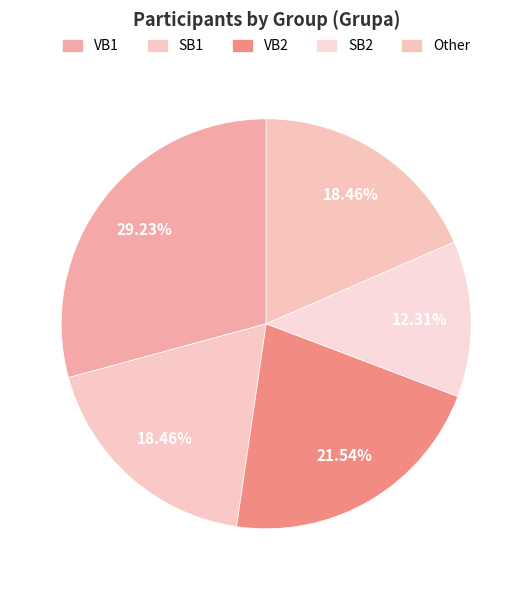

How many slices are in this pie chart?

5